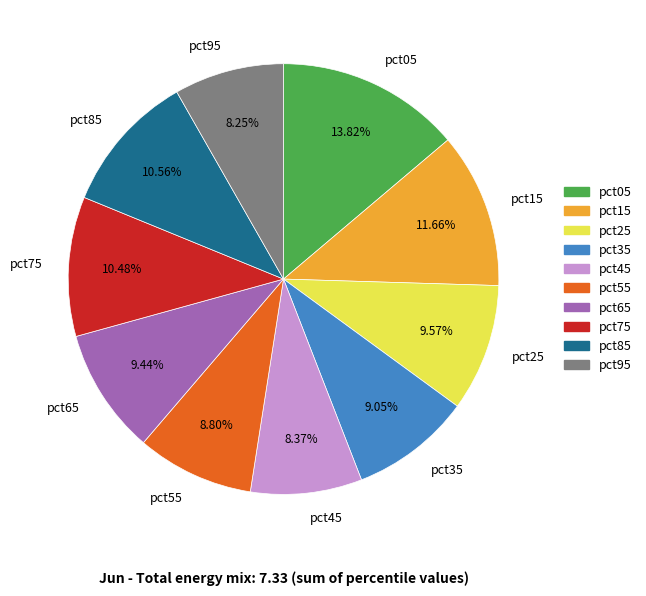

Is the sum of pct95 and pct25 greater than half?

No